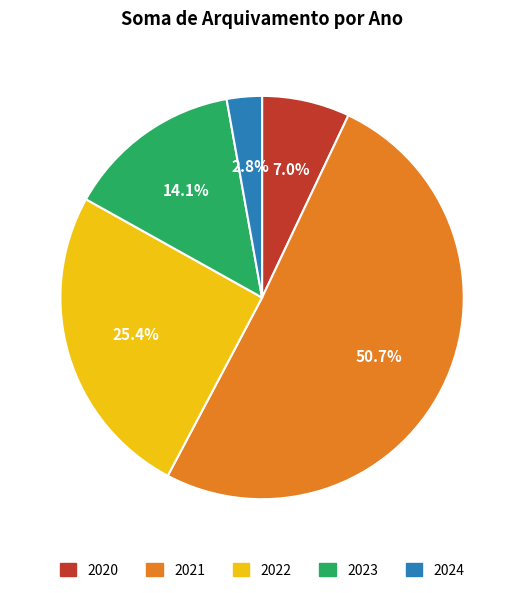

To the nearest percent, what portion does 2020 represent?

7%